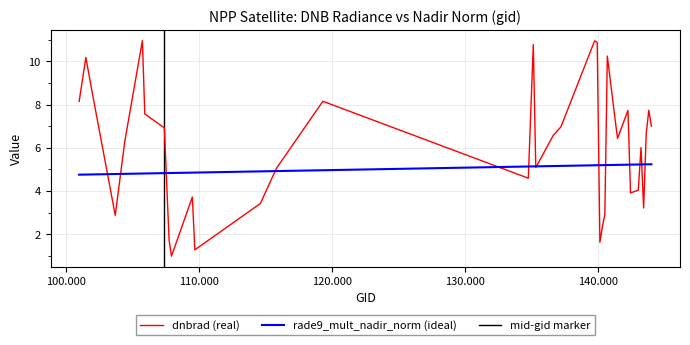

List the labels in order of value, largest first.

105736, 139754, 139952, 135144, 140713, 101482, 101986, 119312, 100977, 143835, 142265, 105916, 141291, 144028, 137224, 107388, 143639, 136646, 141482, 104405, 143248, 135330, 115818, 134768, 143041, 142458, 109495, 114610, 143444, 140527, 103694, 140337, 107744, 140154, 109680, 107923